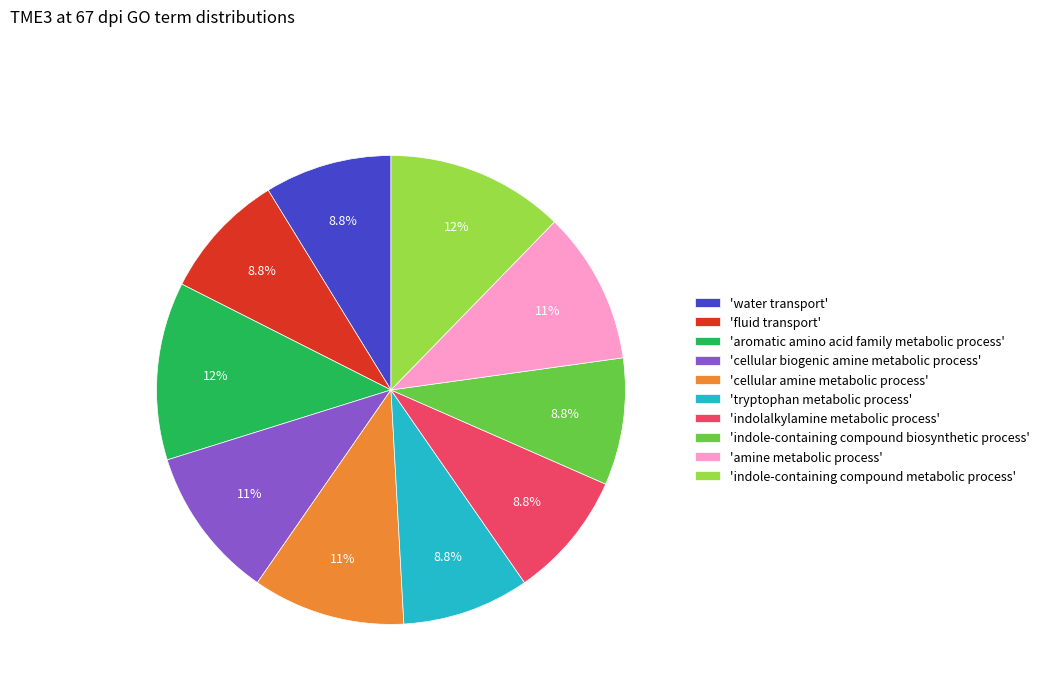

What is the ratio of the value at 'cellular biogenic amine metabolic process' to the value at 'indole-containing compound biosynthetic process'?

1.2